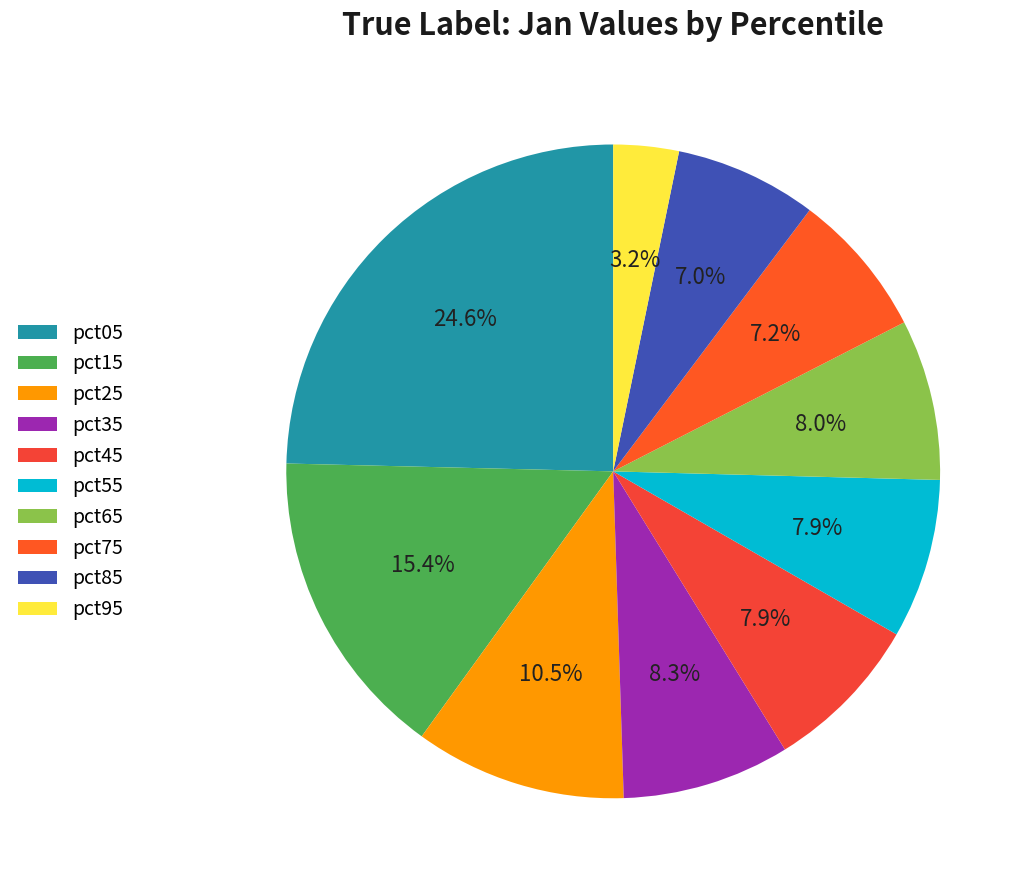

How many segments does this pie chart have?

10